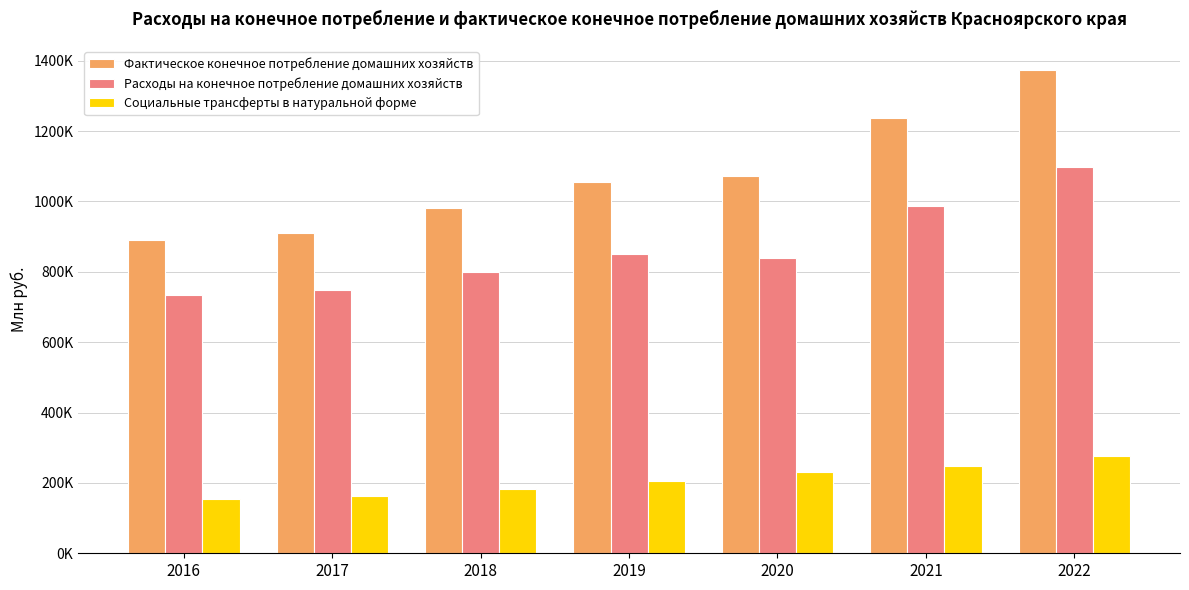

Which series changed the most between 2018 and 2020?

Фактическое конечное потребление домашних хозяйств